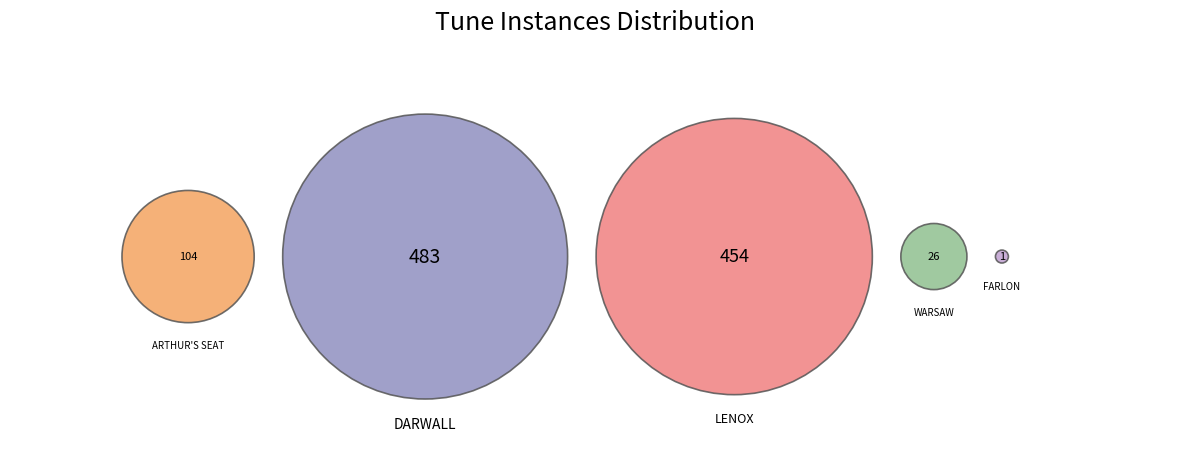

Is it true that DARWALL is 54% of the pie?

False